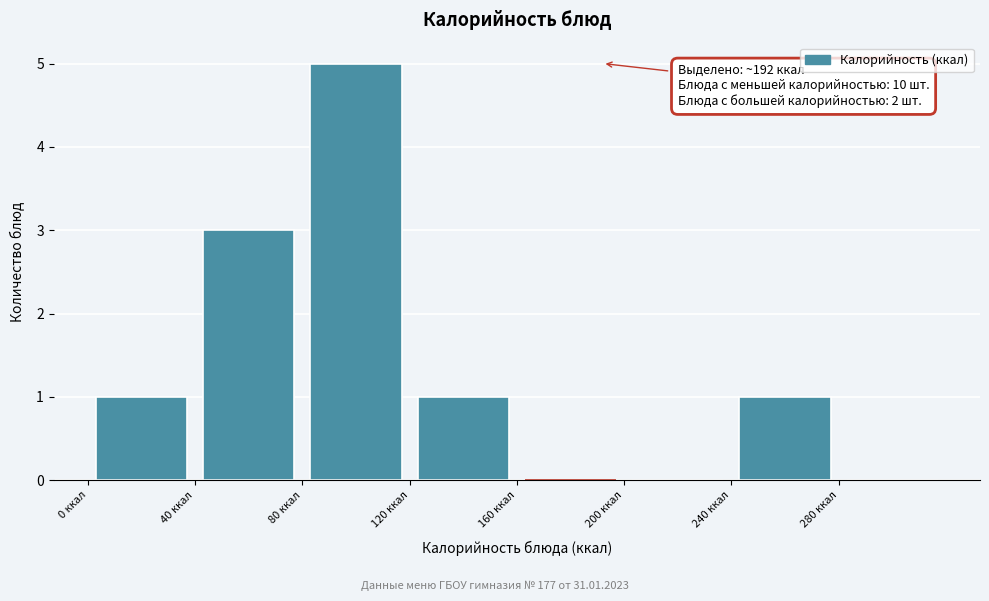

Over which range of the x-axis is the bar tallest?

80 to 120